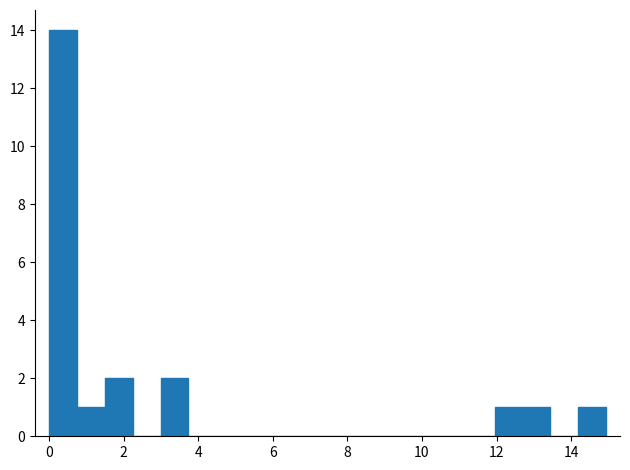

Read against the x-axis, roughly where is the centre of the tallest bar?

0.4